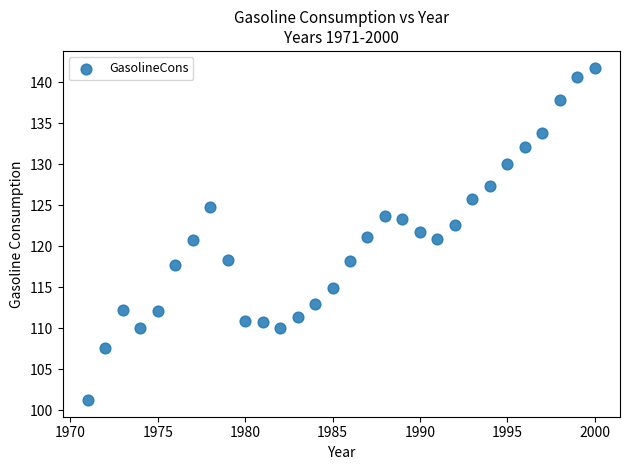

What is the range of X values (max minus min)?

29.0